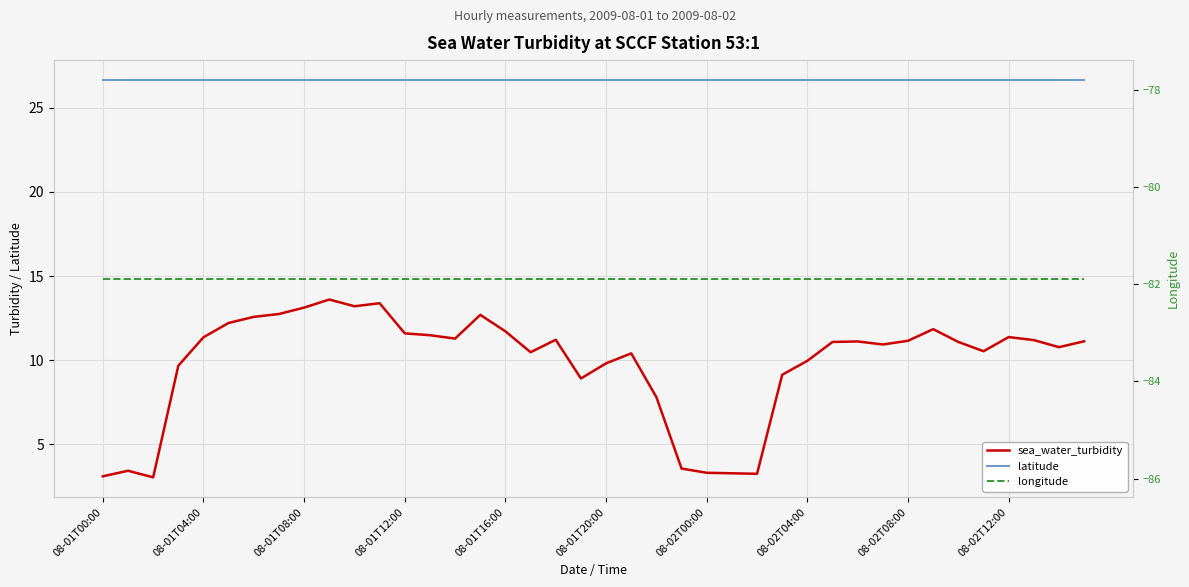

True or false: longitude and latitude intersect in this chart.

False